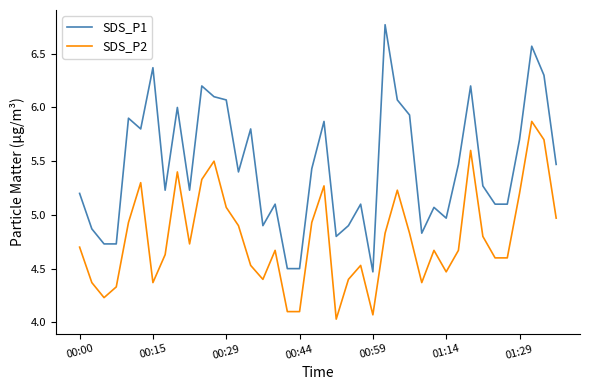

True or false: SDS_P2 and SDS_P1 cross at least once.

False